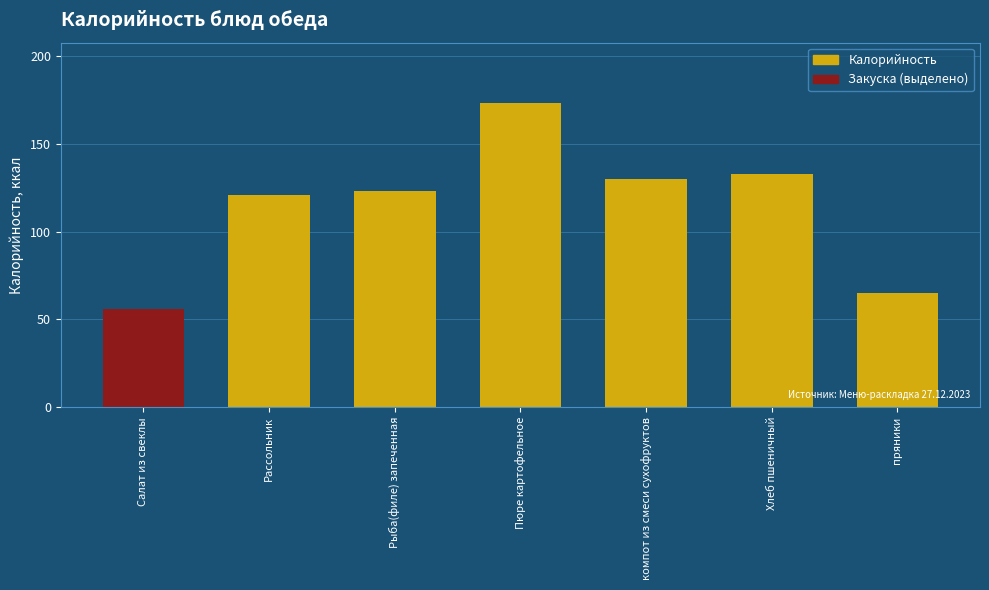

Which category has the lowest value across all series?

Салат из свеклы